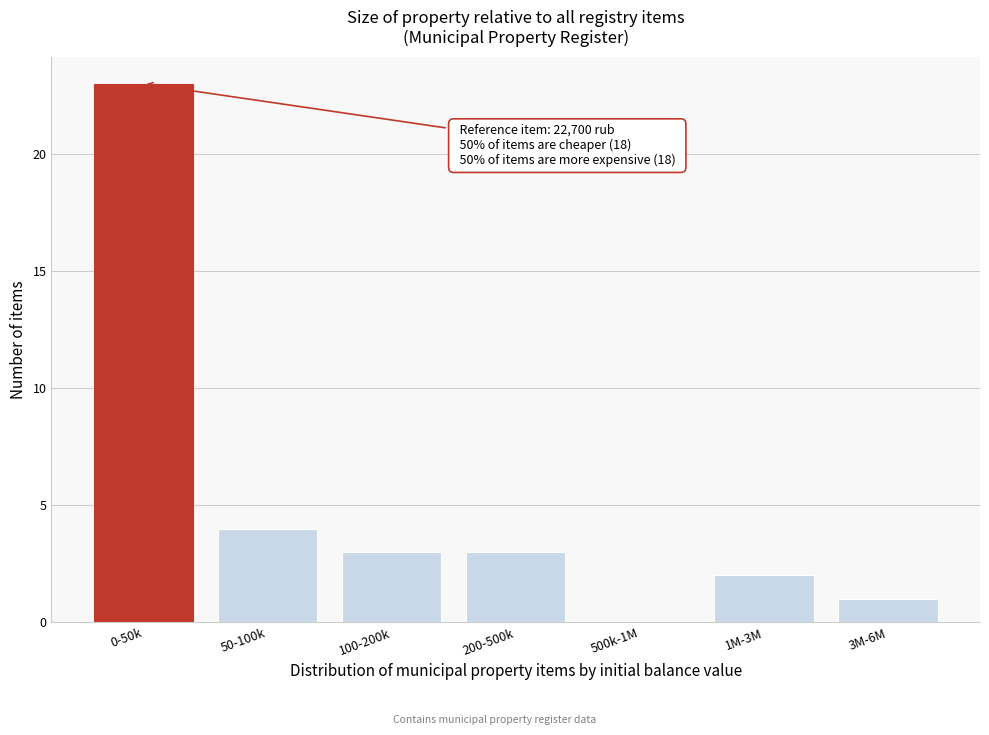

Reading left to right, what are all the values shown in this chart?

0-50k=23	50-100k=4	100-200k=3	200-500k=3	500k-1M=0	1M-3M=2	3M-6M=1